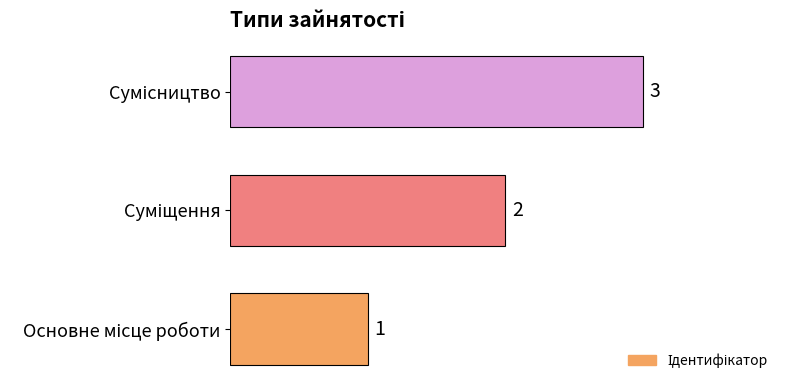

What is the maximum value shown in the chart?

3